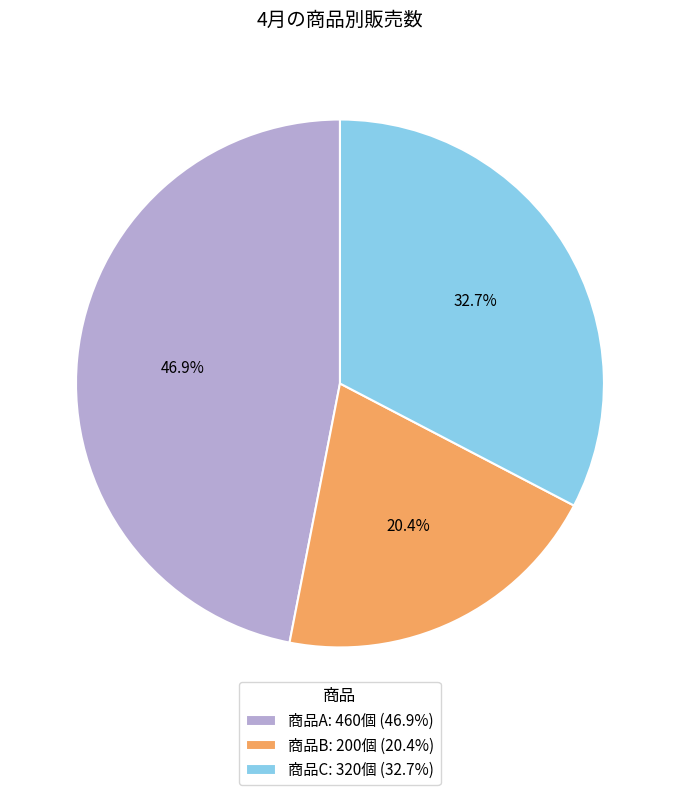

What is the ratio of the value at 商品A to the value at 商品B?

2.3